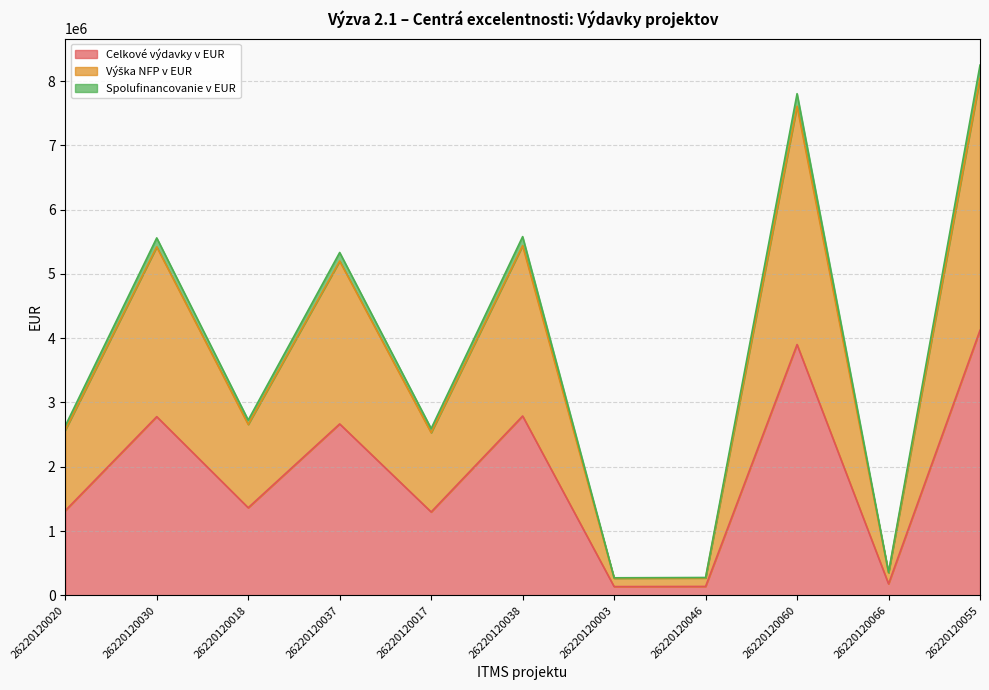

True or false: Spolufinancovanie v EUR and Celkové výdavky v EUR cross at least once.

False